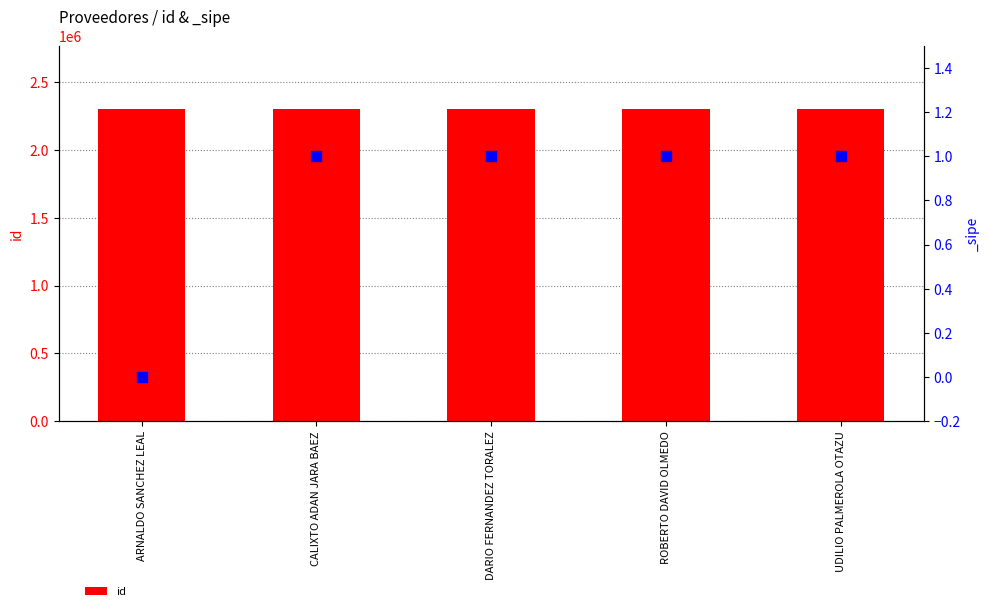

Which has a higher value, UDILIO PALMEROLA OTAZU or ROBERTO DAVID OLMEDO?

UDILIO PALMEROLA OTAZU